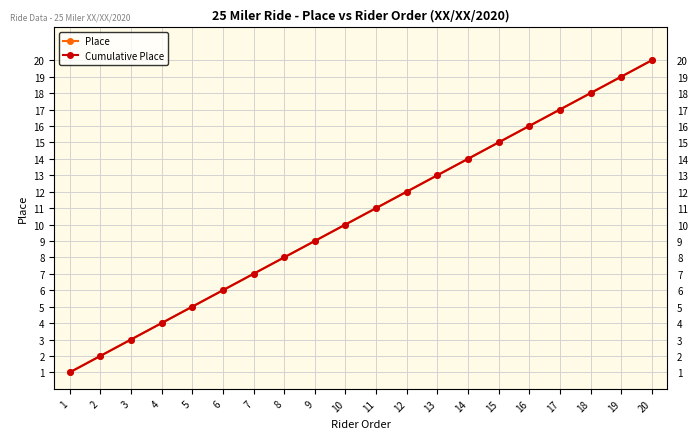

Which series has the widest spread of values?

Place